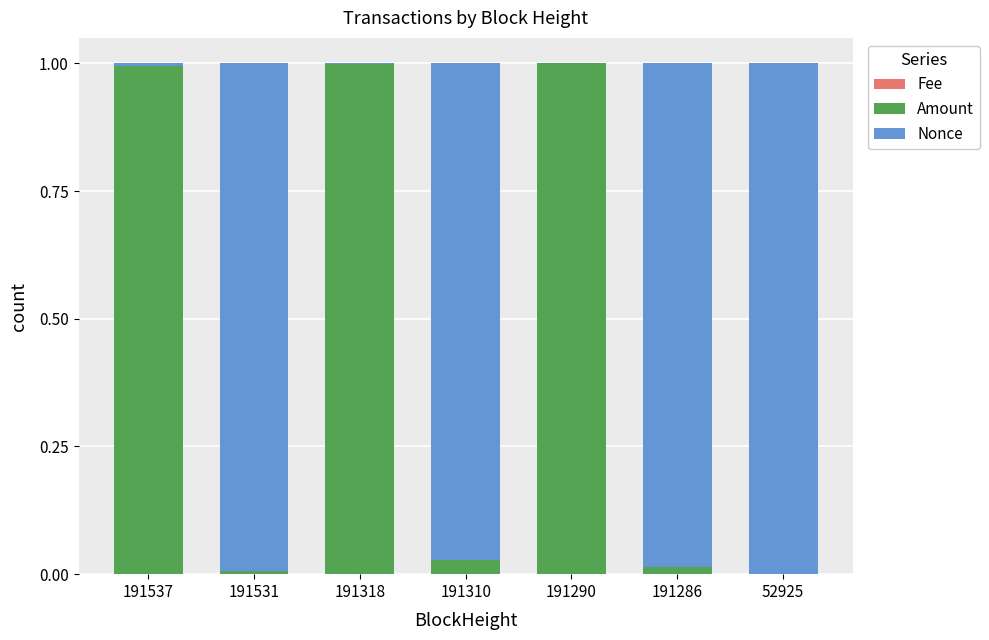

Which has a higher value, 191286 or 191318?

191318